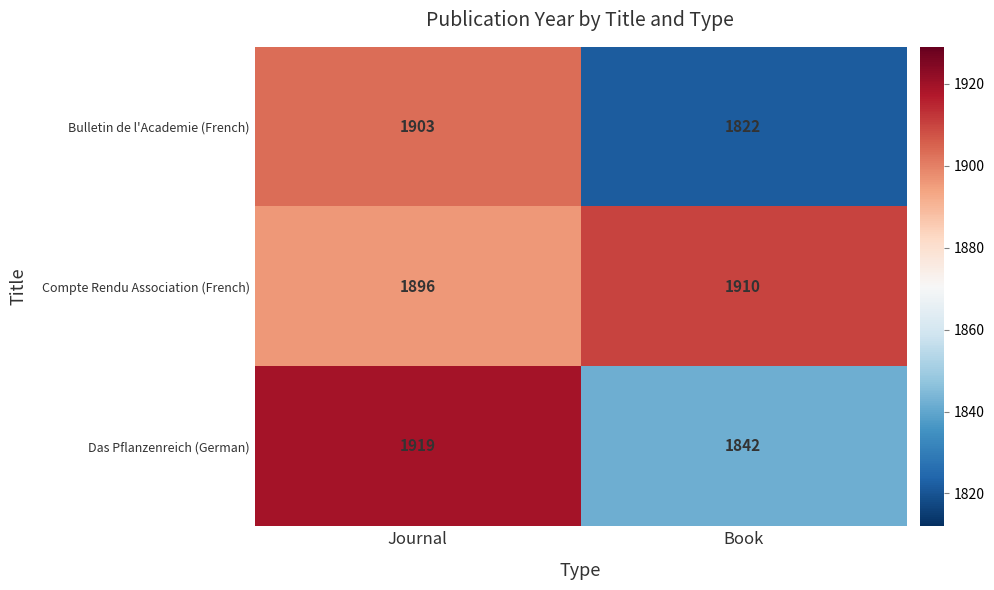

What value does the Bulletin de l'Academie (French) series have at Book?

1822